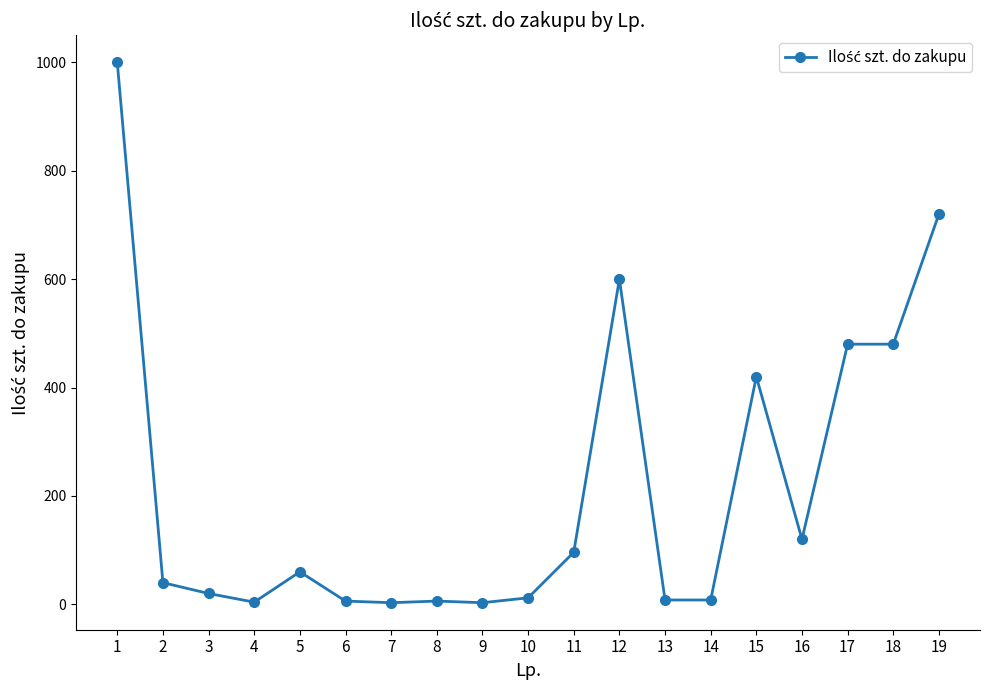

What is the average value?

215